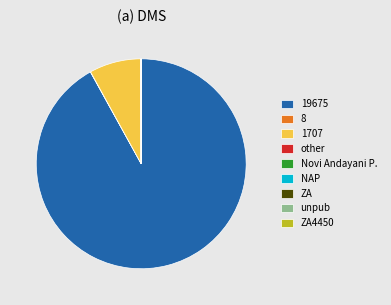

Which category has the biggest portion of the pie?

19675